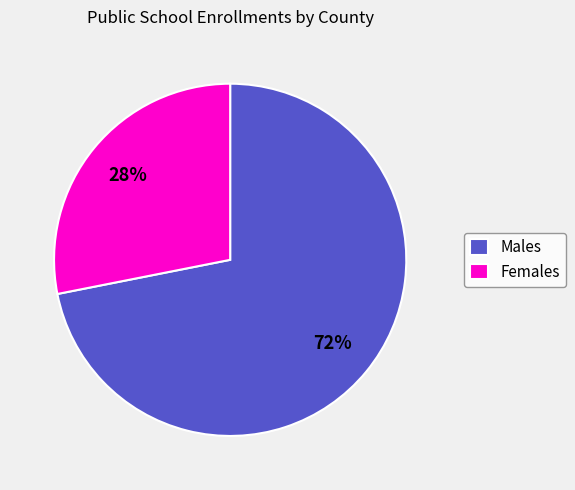

Do Males and Females together represent more than half of the pie?

Yes